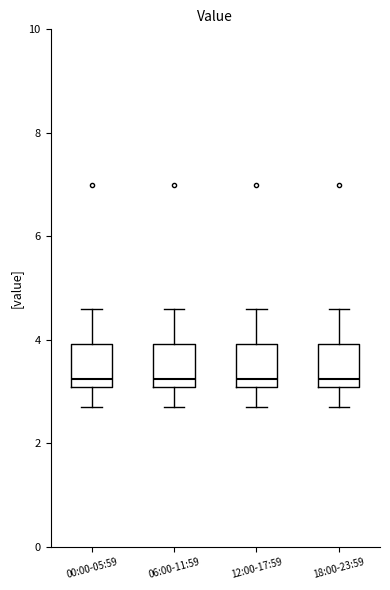

Where is the lower edge of the box for 00:00-05:59 on the y-axis? The values are not printed on the chart, so give them approximately, as read against the axis.

3.2